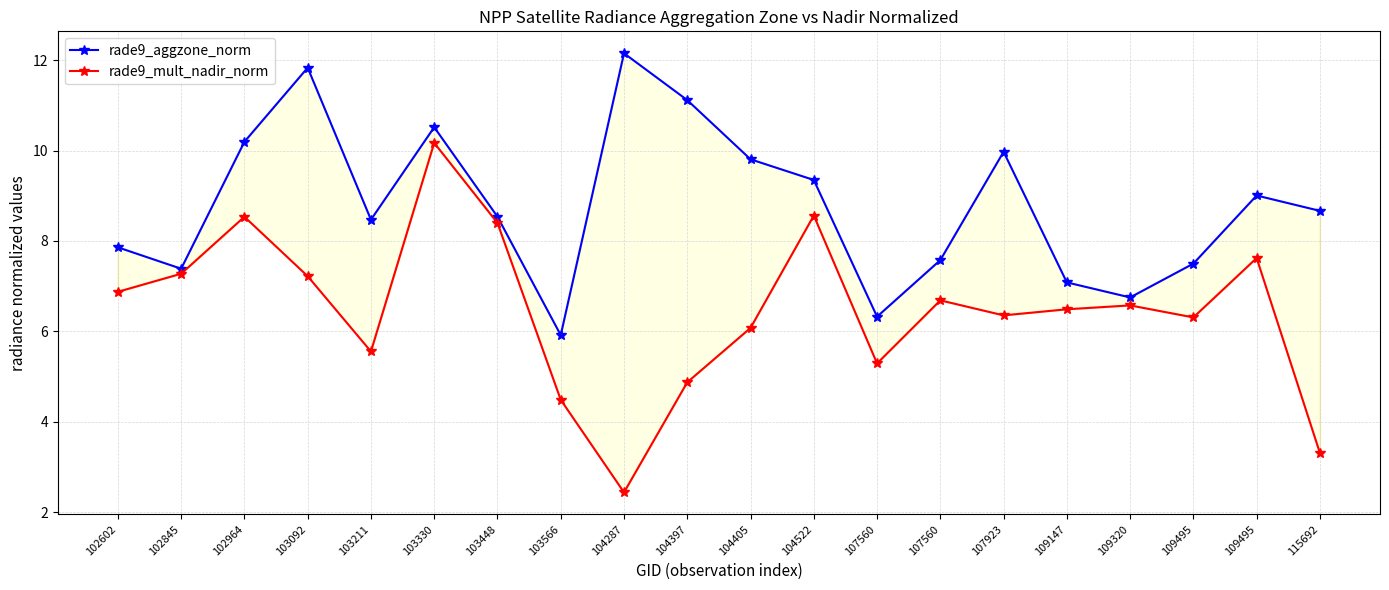

List the series in order of their peak value, highest first.

rade9_aggzone_norm, rade9_mult_nadir_norm